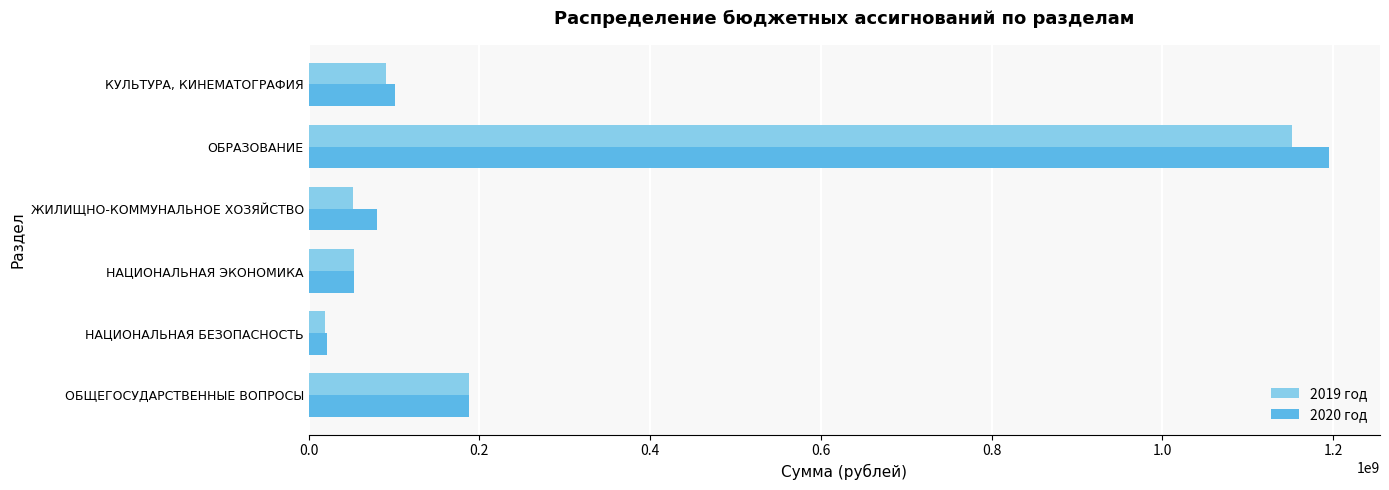

What is the sum of all 2019 год values?

1554005613.4